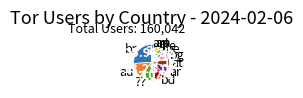

The ?? slice represents 13% of the pie. True or false?

True